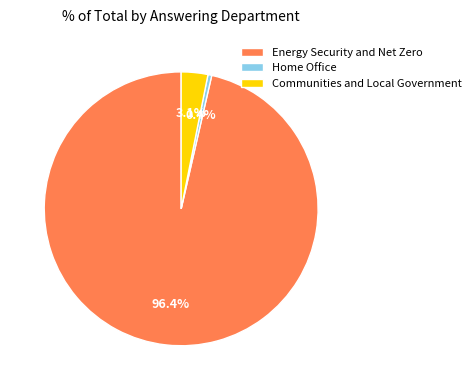

Is the sum of Communities and Local Government and Energy Security and Net Zero greater than half?

Yes